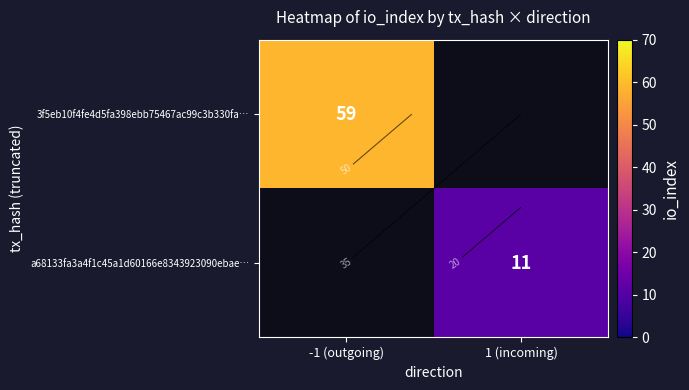

List the series in order of their overall mean, lowest first.

3f5eb10f4fe4d5fa398ebb75467ac99c3b330fa…, a68133fa3a4f1c45a1d60166e8343923090ebae…